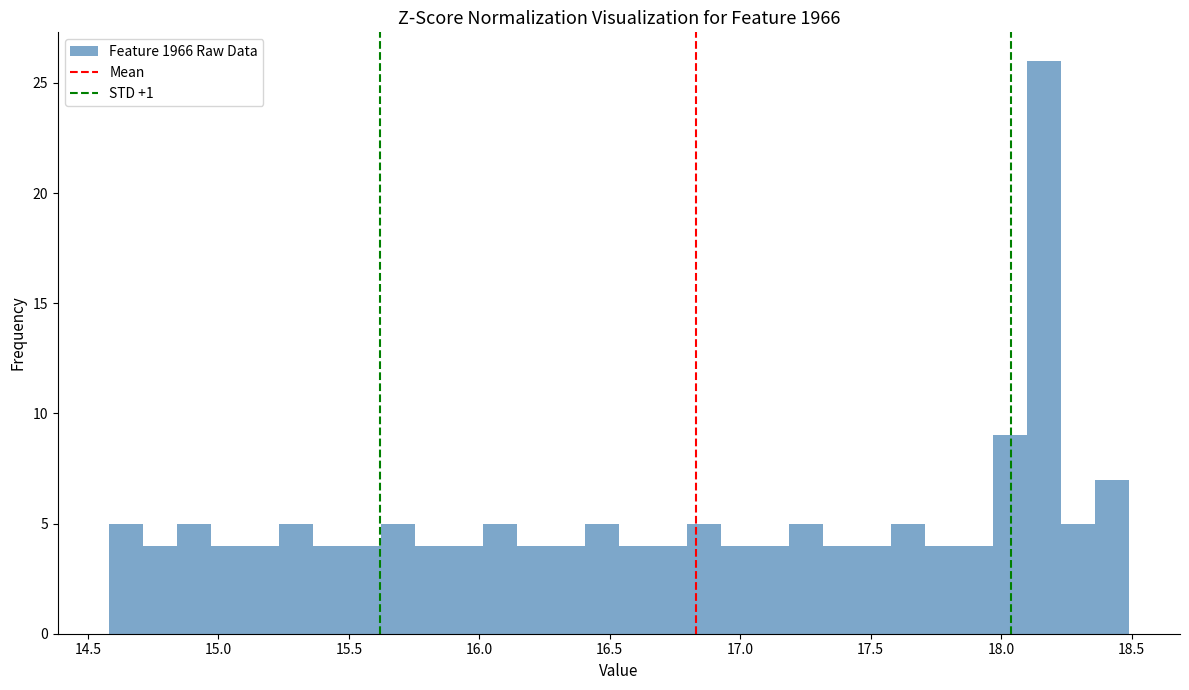

Read against the x-axis, roughly where is the centre of the tallest bar?

18.15